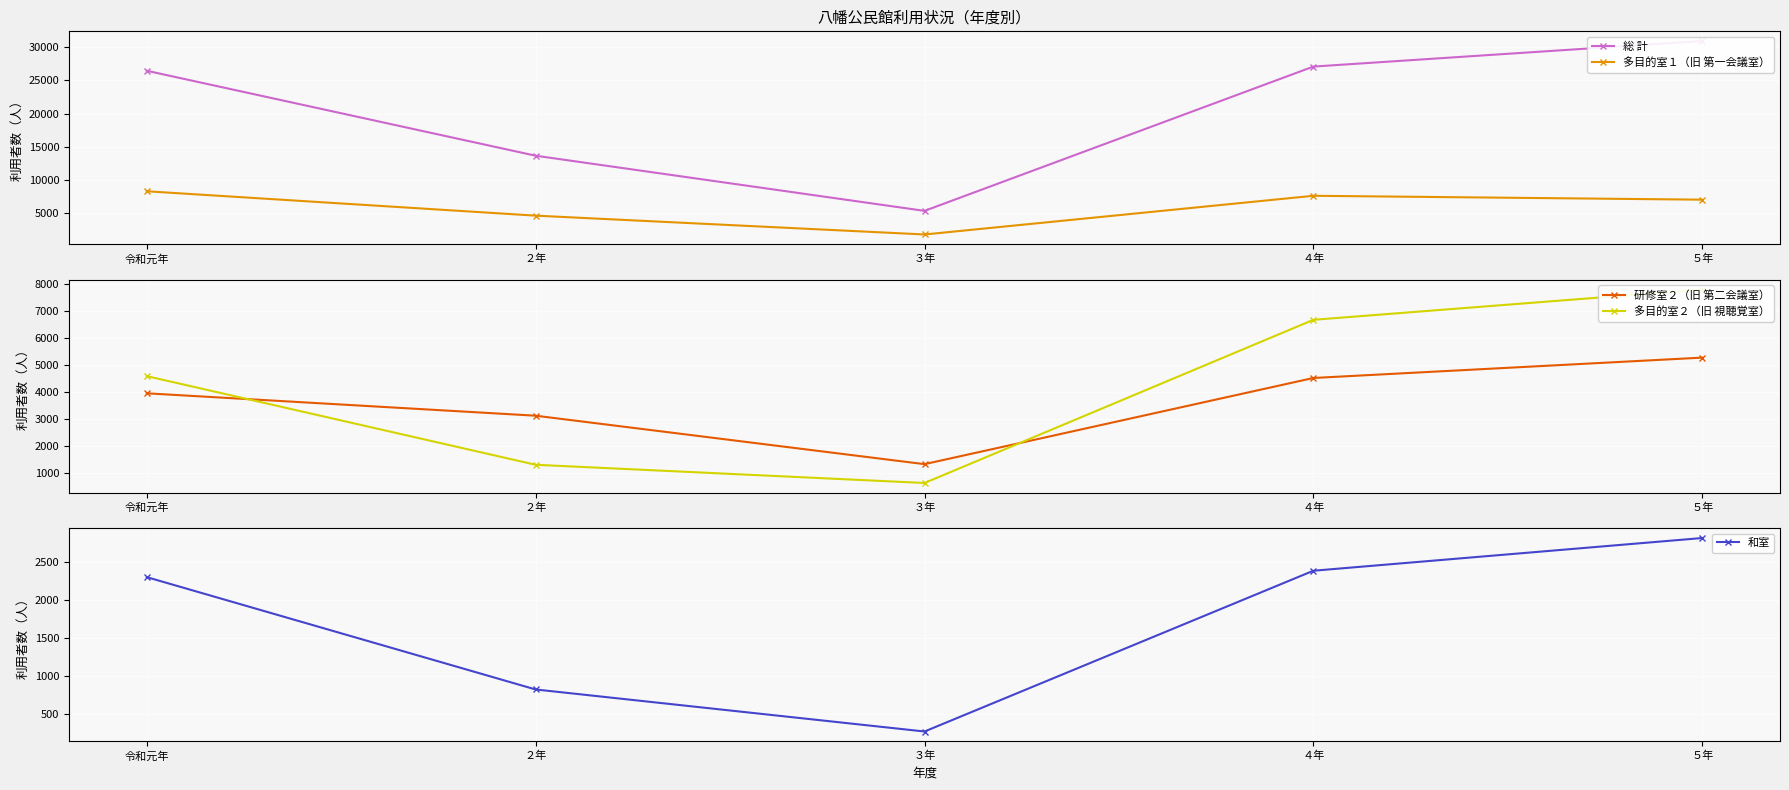

True or false: 多目的室１（旧 第一会議室） and 総 計 cross at least once.

False